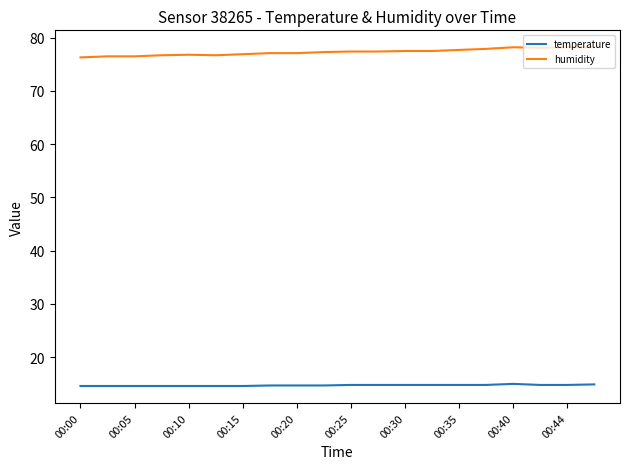

How many distinct data groups are displayed?

2